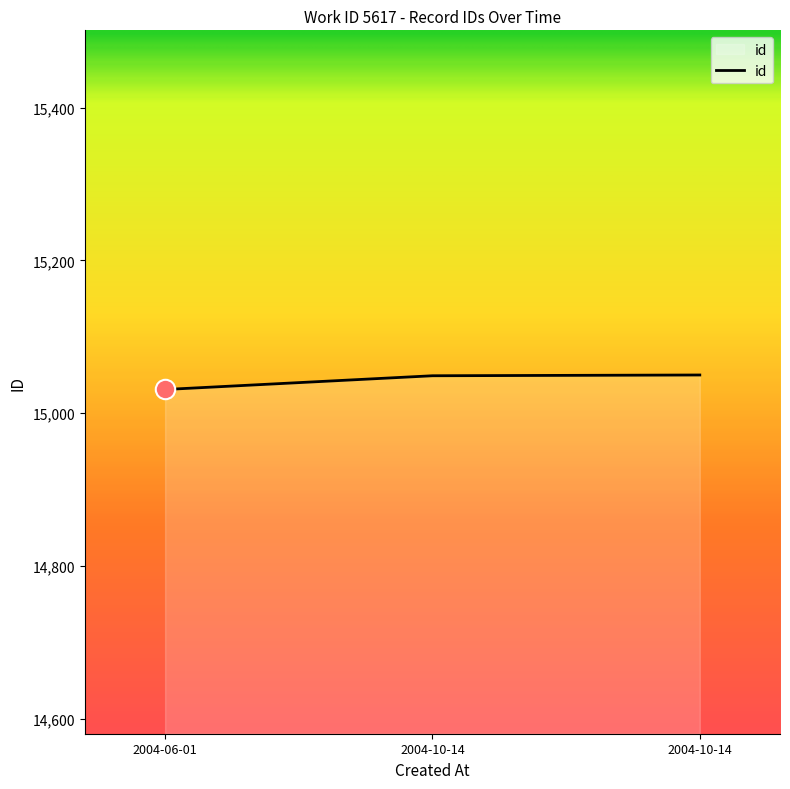

What is the minimum value shown in the chart?

15031